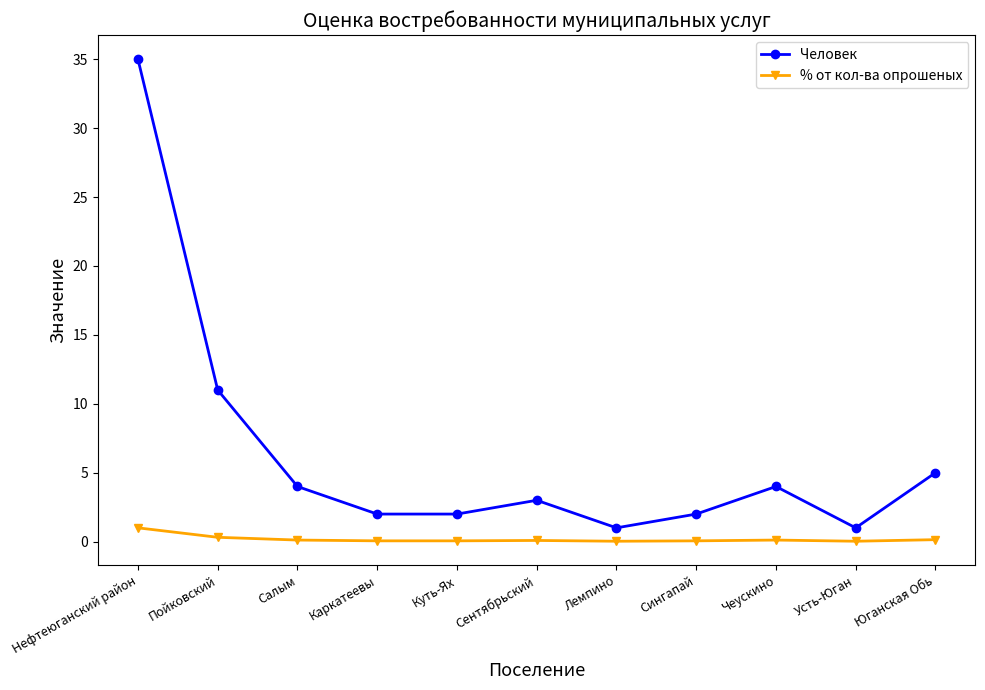

True or false: % от кол-ва опрошеных and Человек cross at least once.

False